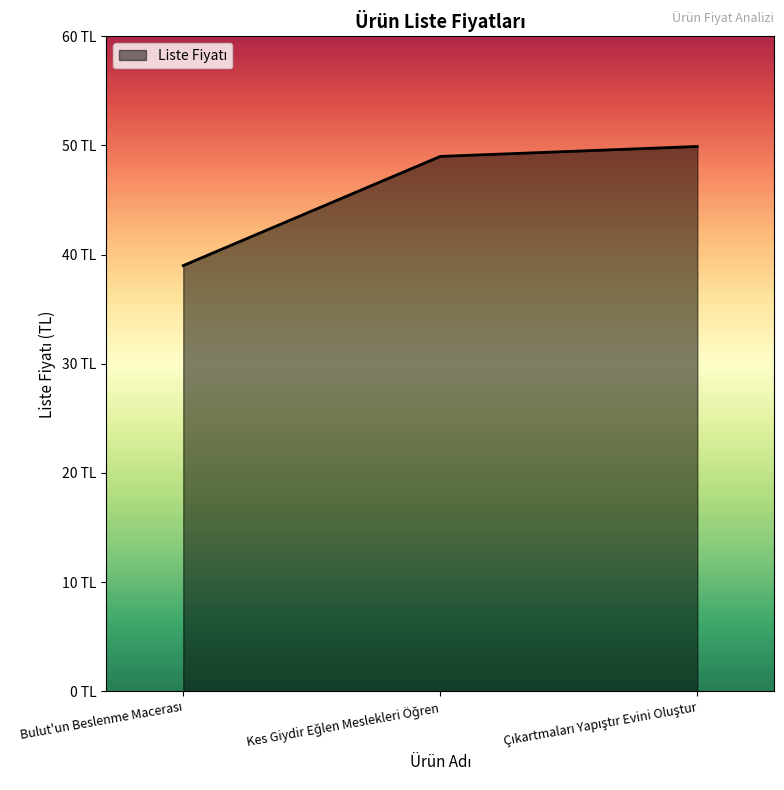

Which label corresponds to the smallest value in the chart?

Bulut'un Beslenme Macerası